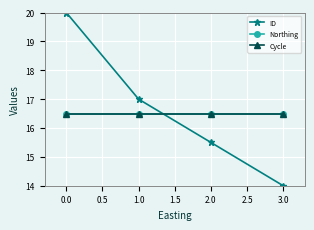

Is this an area chart (filled region under the line)?

No